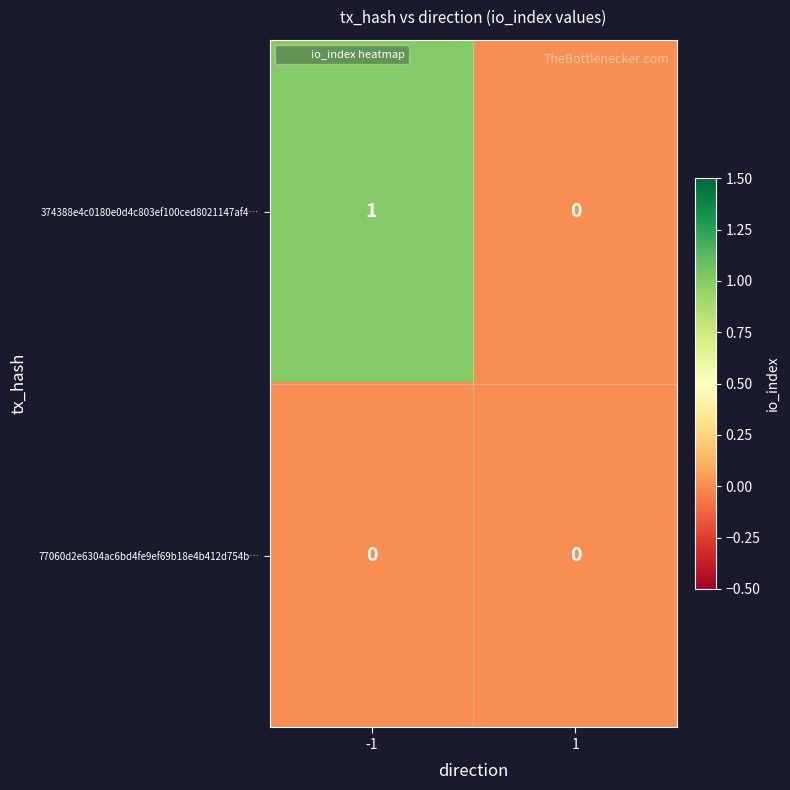

The 374388e4c0180e0d4c803ef100ced8021147af4… series shows 0 at 1. True or false?

True